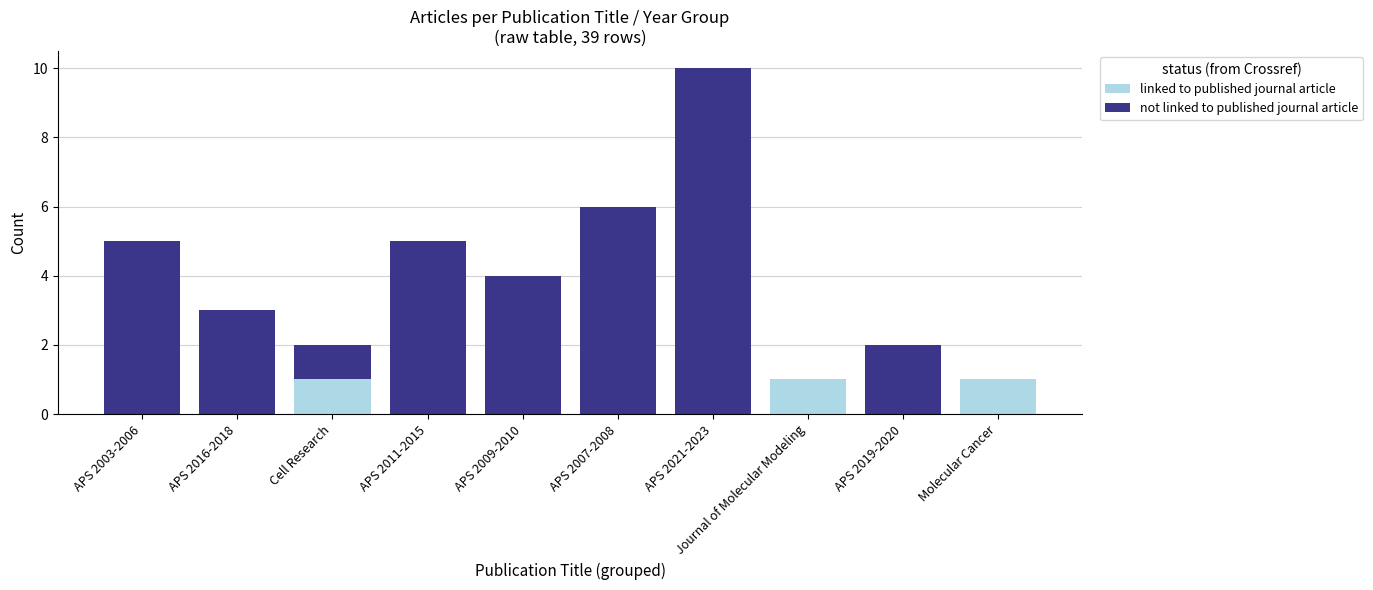

Is it true that linked to published journal article equals 0 at APS 2007-2008?

True